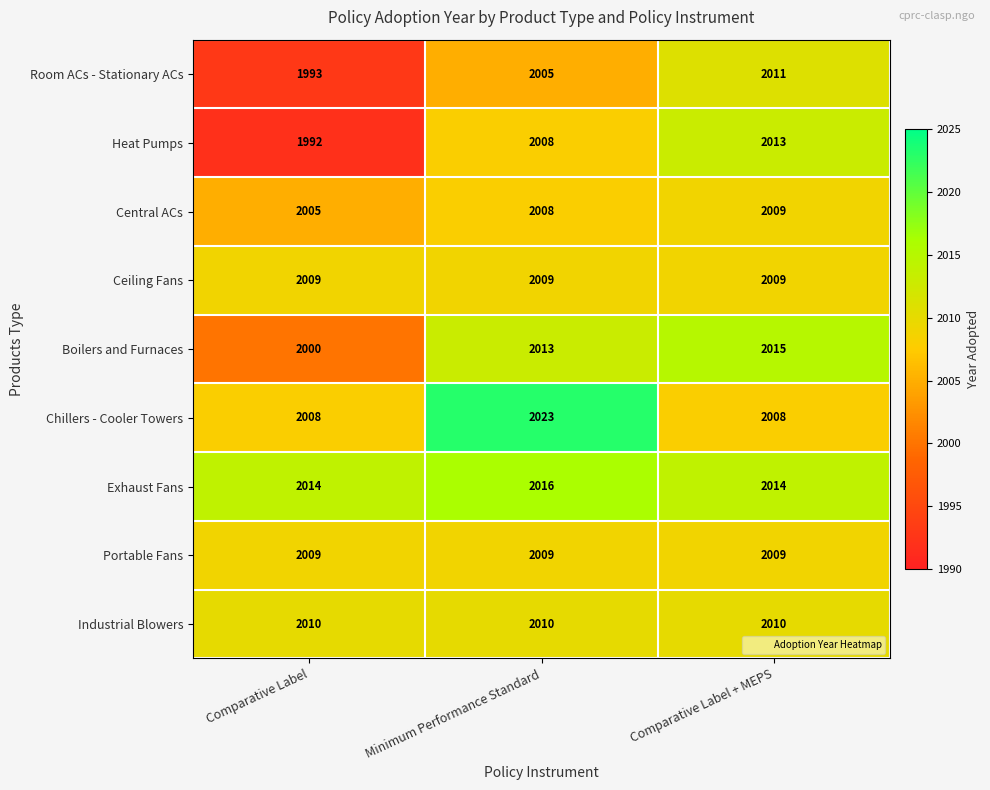

Is it true that Heat Pumps equals 3552 at Minimum Performance Standard?

False